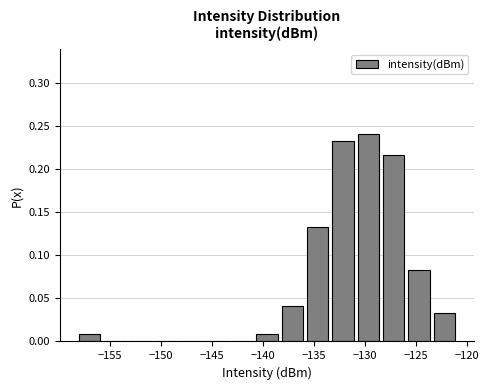

Reading left to right, transcribe this chart: for each bar, give the range it covers on the x-axis and its height. Neither the bar edges nor the heights are printed on the chart, so give them approximately, as read against the axes.

-158.5 to -156.0: 0.010
-156.0 to -153.5: 0
-153.5 to -151.0: 0
-151.0 to -148.5: 0
-148.5 to -146.0: 0
-146.0 to -143.5: 0
-143.5 to -141.0: 0
-141.0 to -138.5: 0.010
-138.5 to -136.0: 0.040
-136.0 to -133.5: 0.135
-133.5 to -131.0: 0.235
-131.0 to -128.5: 0.240
-128.5 to -126.0: 0.215
-126.0 to -123.5: 0.085
-123.5 to -121.0: 0.035